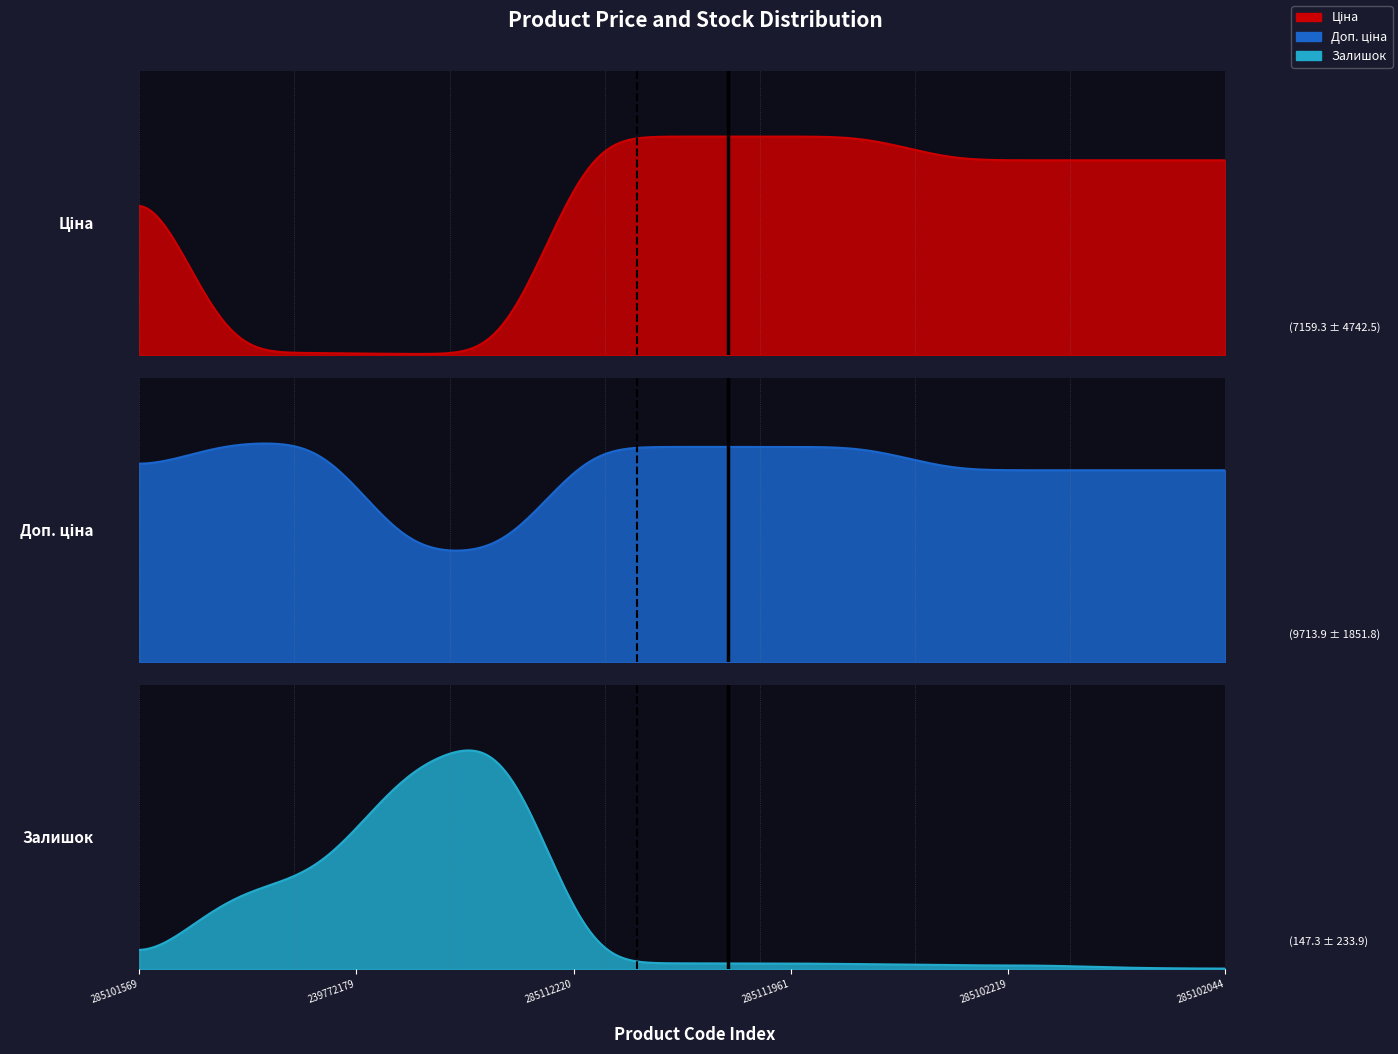

True or false: Доп. ціна and Залишок cross at least once.

False